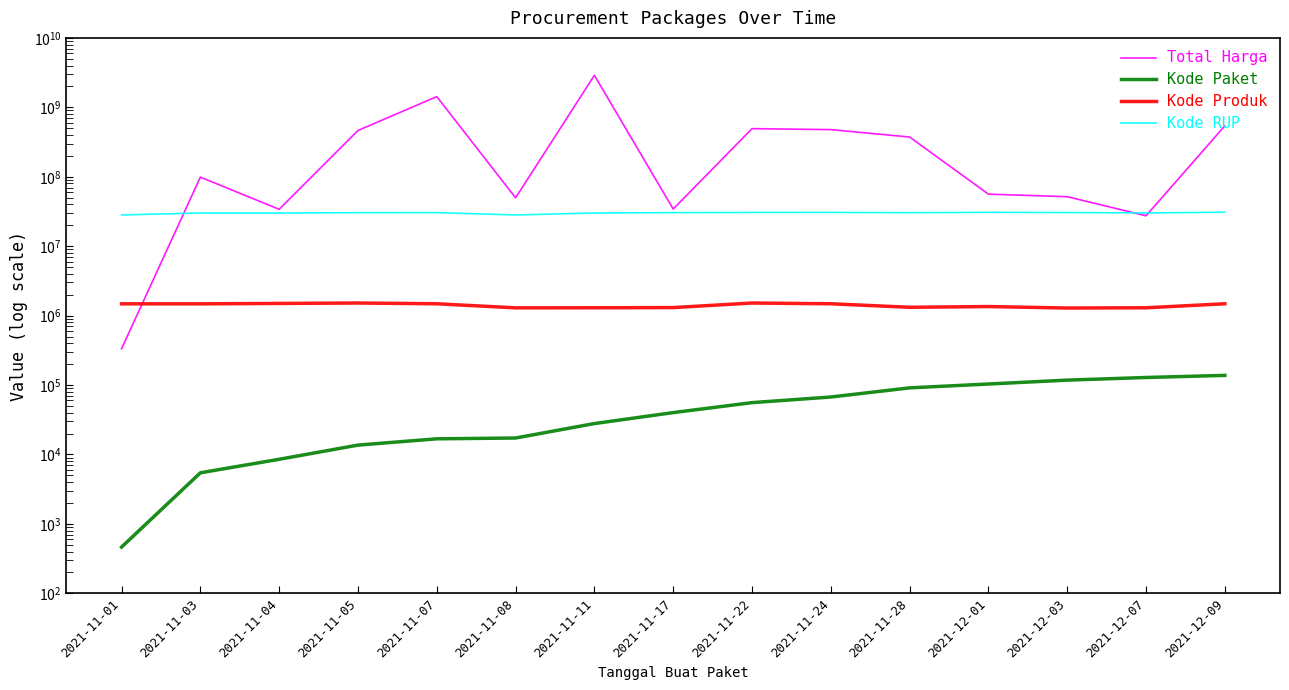

What are all the series names shown in the legend?

Total Harga, Kode Paket, Kode Produk, Kode RUP